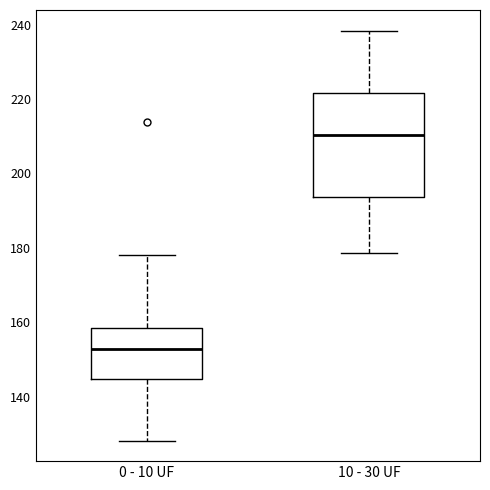

Where is the lower edge of the box for 10 - 30 UF on the y-axis? The values are not printed on the chart, so give them approximately, as read against the axis.

194